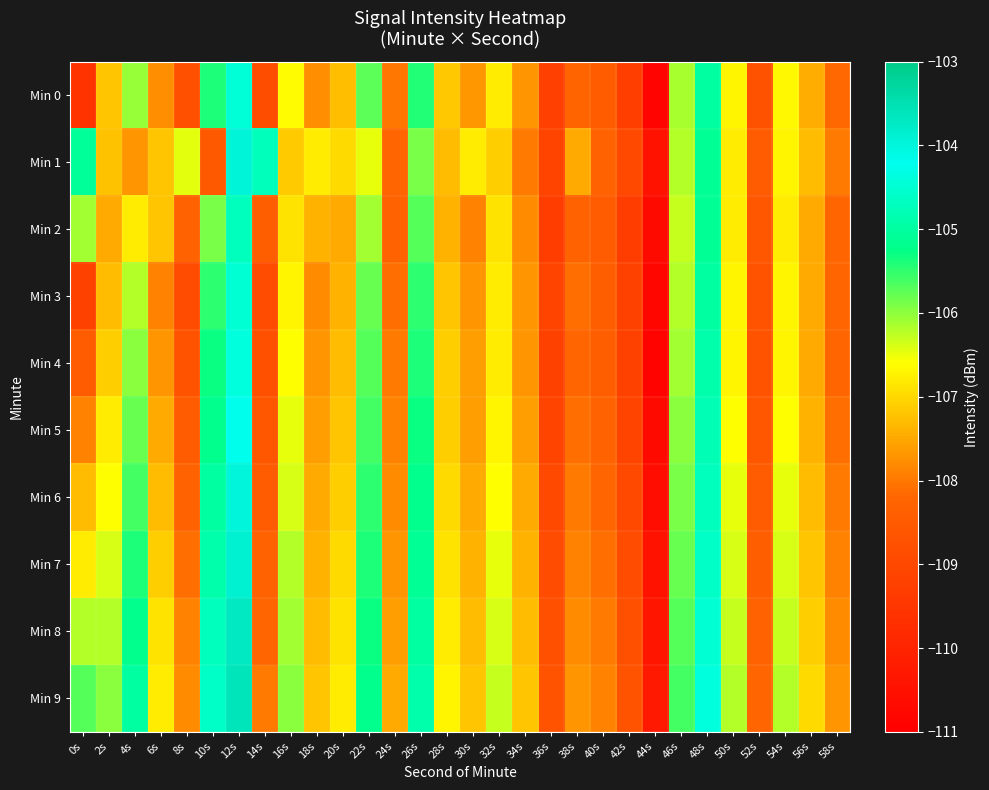

What is the total value across all series at 26s?

-1053.4